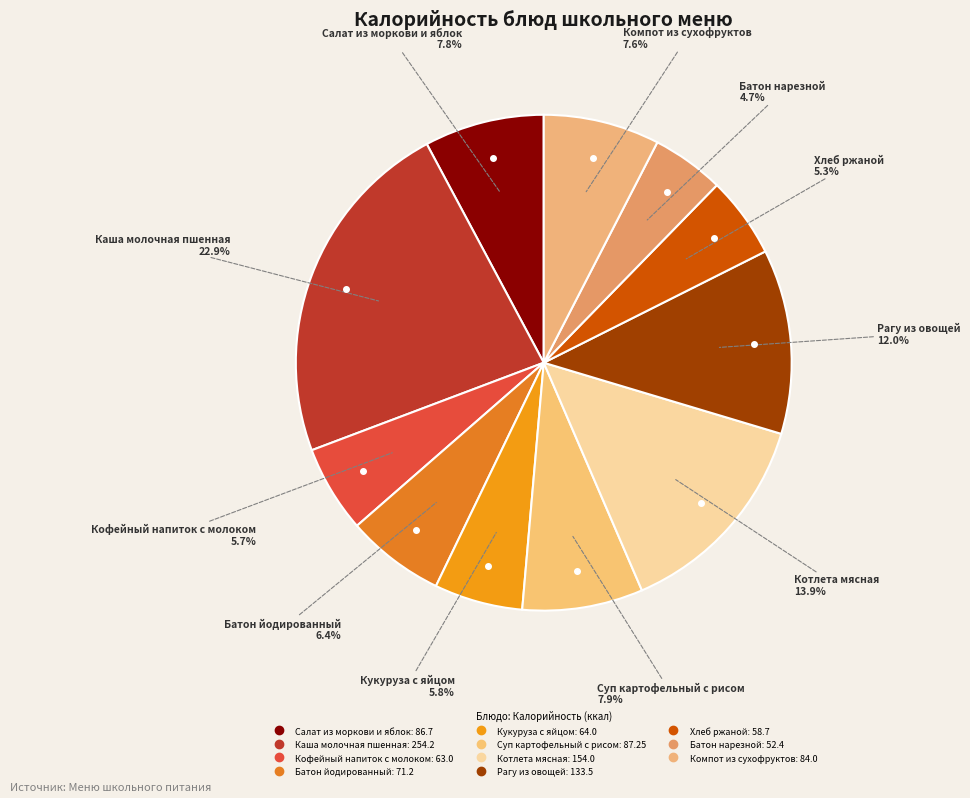

Which category has the smallest portion of the pie?

Батон нарезной